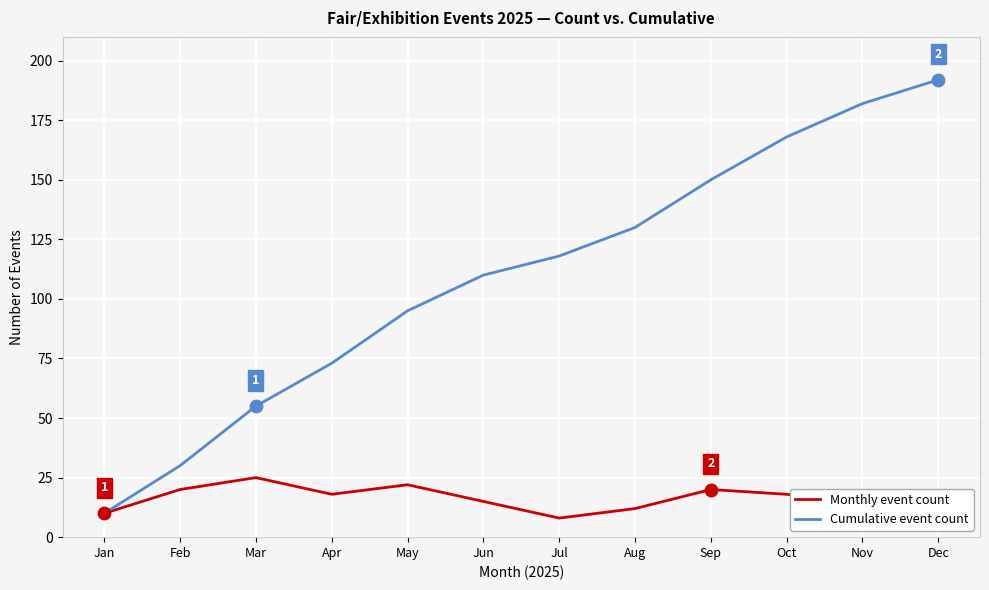

At how many categories does at least one series exceed 177?

2